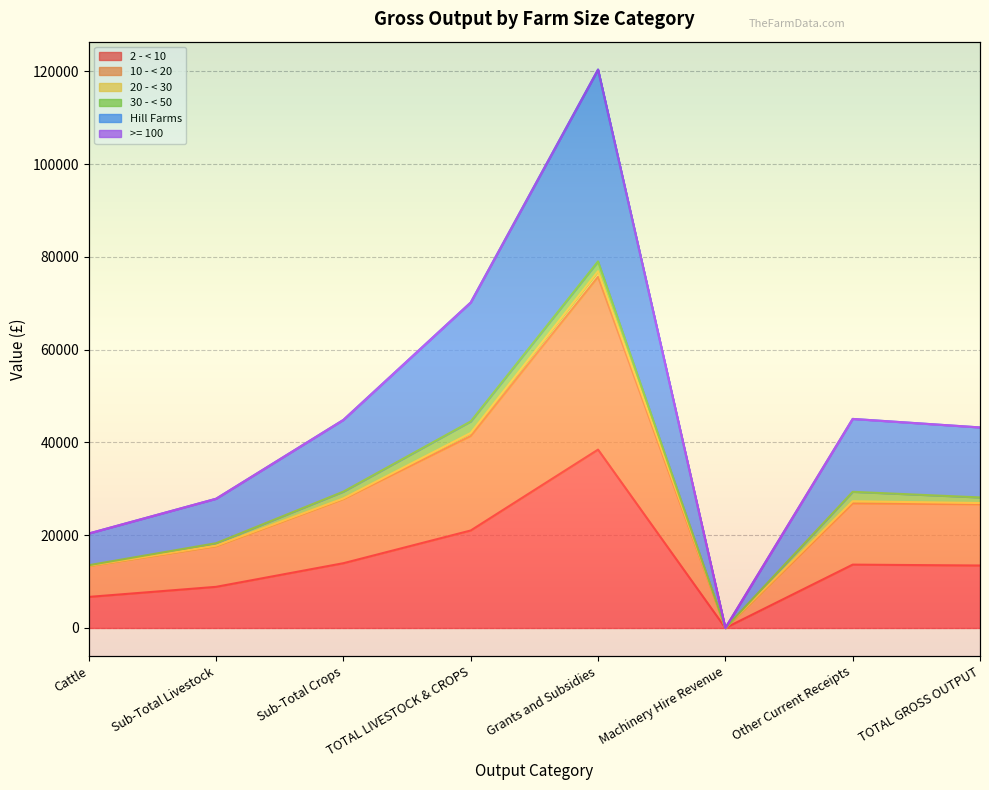

True or false: 2 - < 10 and Hill Farms intersect in this chart.

False